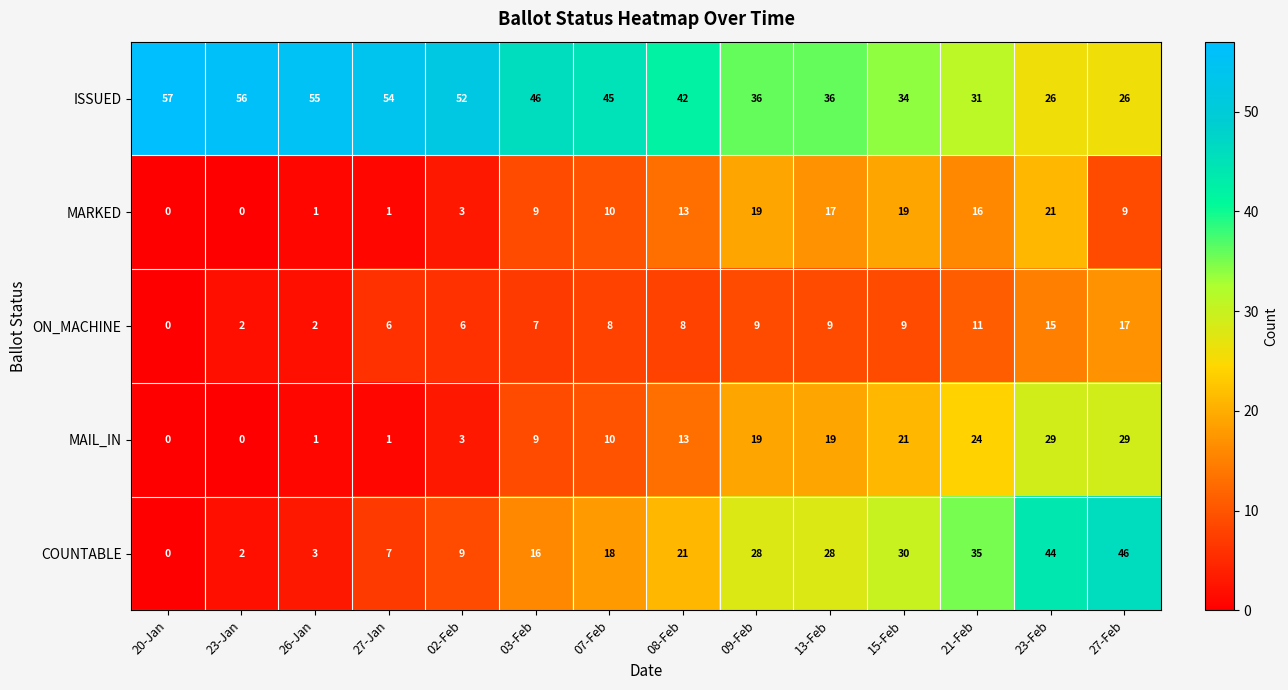

At how many categories does at least one series exceed 14?

14